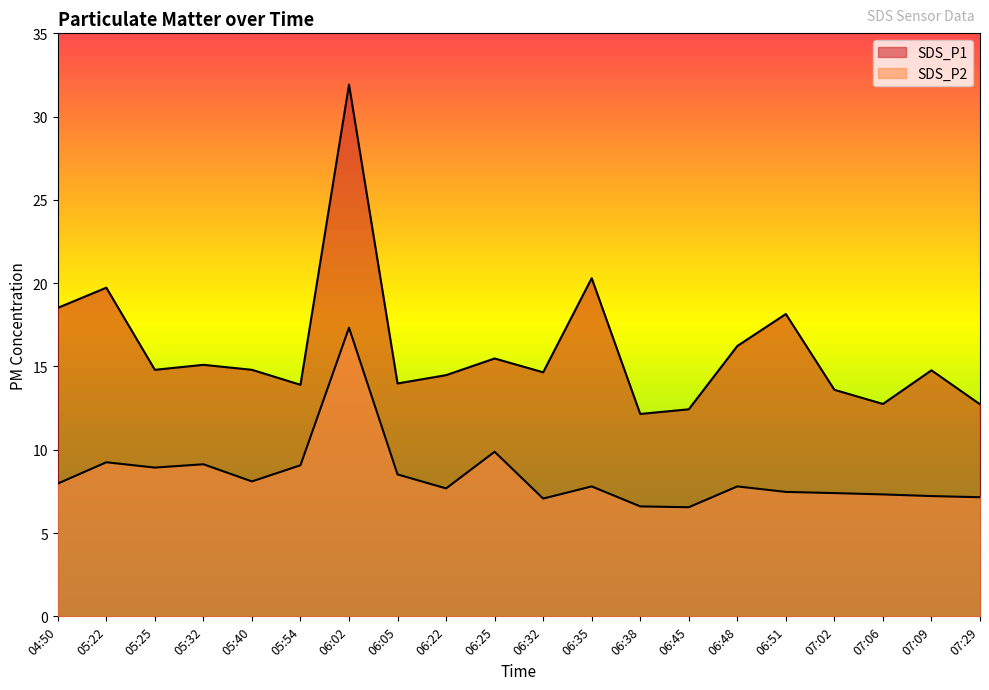

What is the difference between the maximum and second lowest values in the SDS_P1 series?

19.5